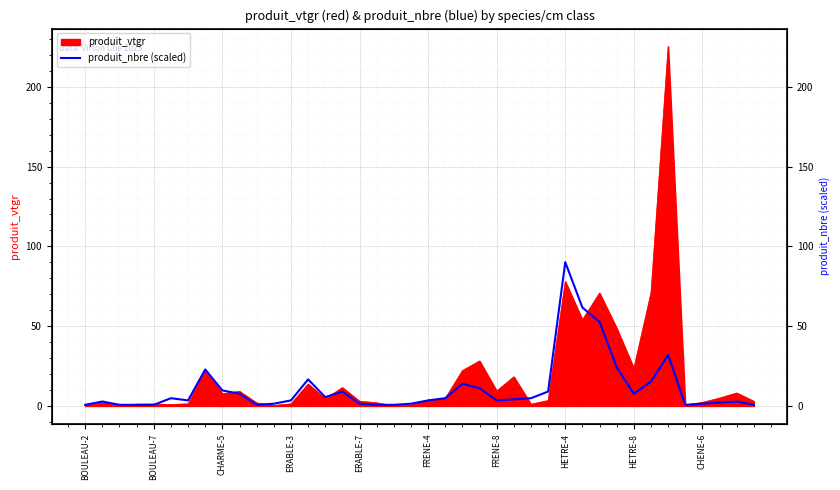

The chart shows a value of 1.1 at 10. True or false?

False